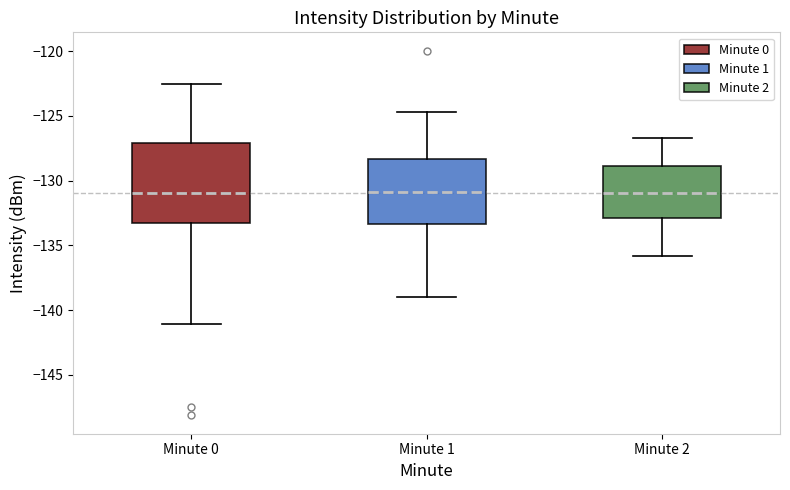

Which box is the tallest, from its lower edge to its upper edge?

Minute 0